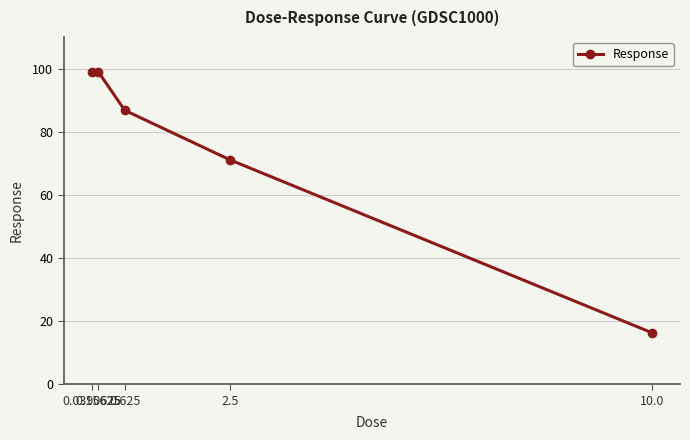

How many data points are above 86?

3